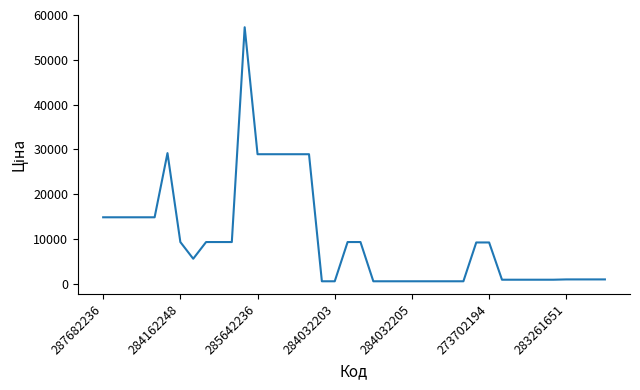

What is the difference between the maximum and second lowest values?

56729.8